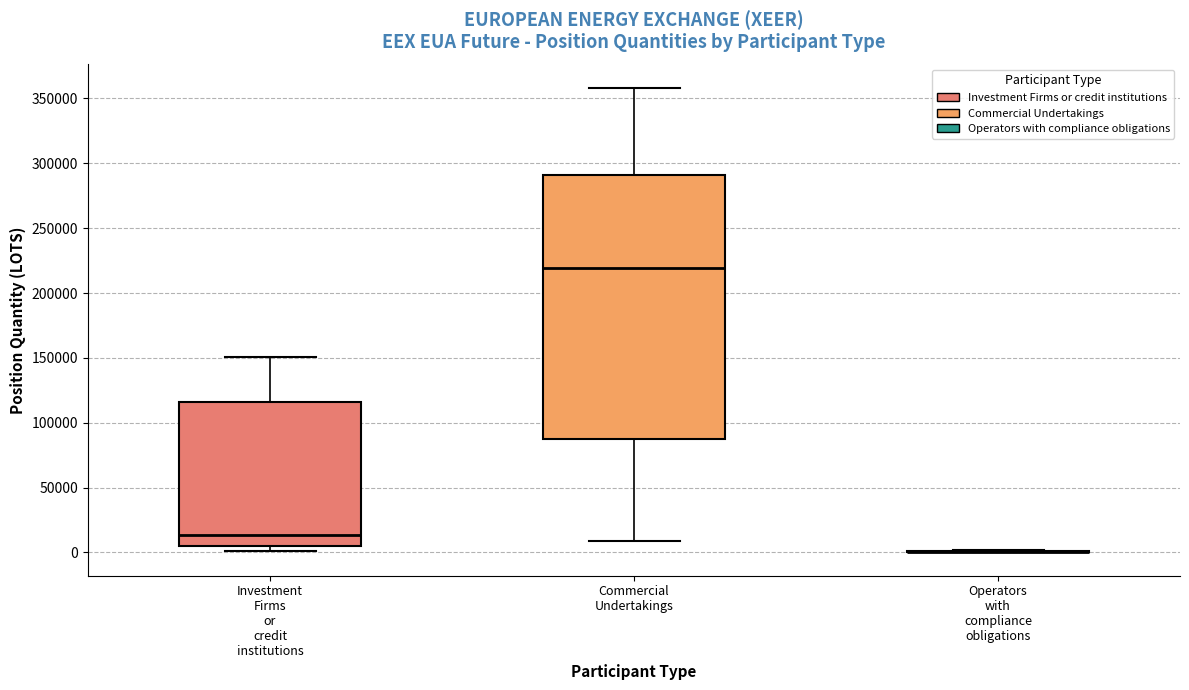

Reading left to right, transcribe this box plot: for each box, give where its median line is, the range the box spans, and where its two whiskers end, as read against the y-axis. The values are not printed on the chart, so give them approximately, as read against the axis.

Investment Firms or credit institutions: median 15000, box 5000 to 115000, whiskers 0 to 150000
Commercial Undertakings: median 220000, box 85000 to 290000, whiskers 10000 to 360000
Operators with compliance obligations: box collapsed to a line at 0, whiskers 0 to 0